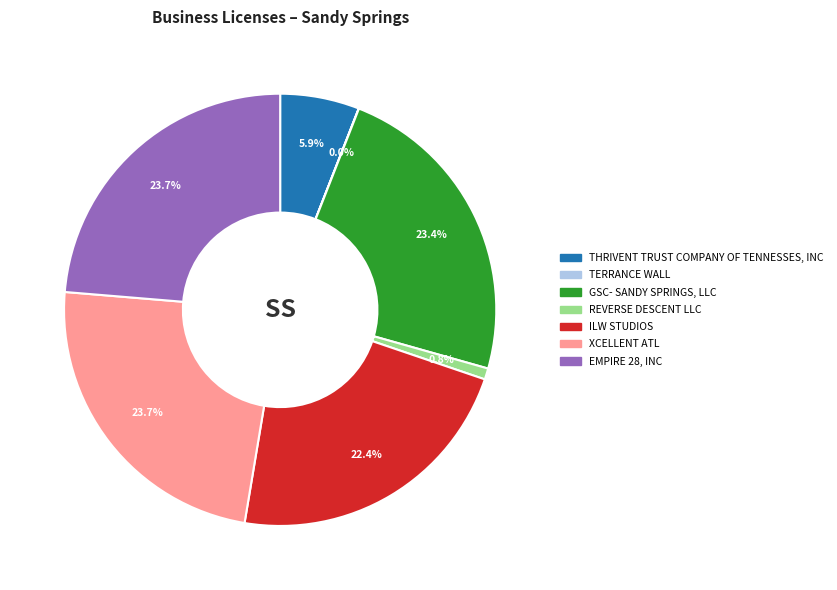

Is ILW STUDIOS the majority of the pie?

No